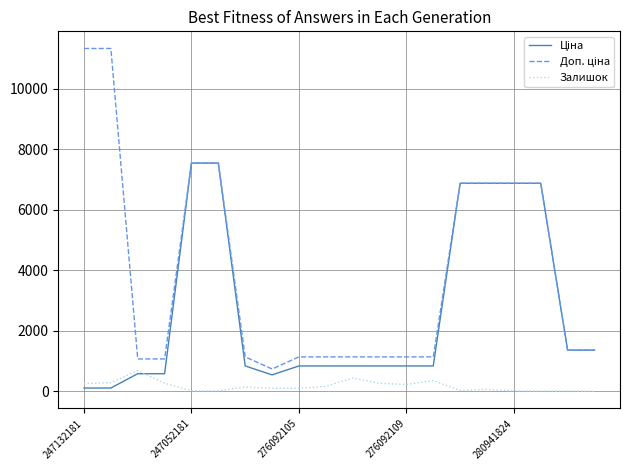

What is the maximum value shown in the chart?

11334.0